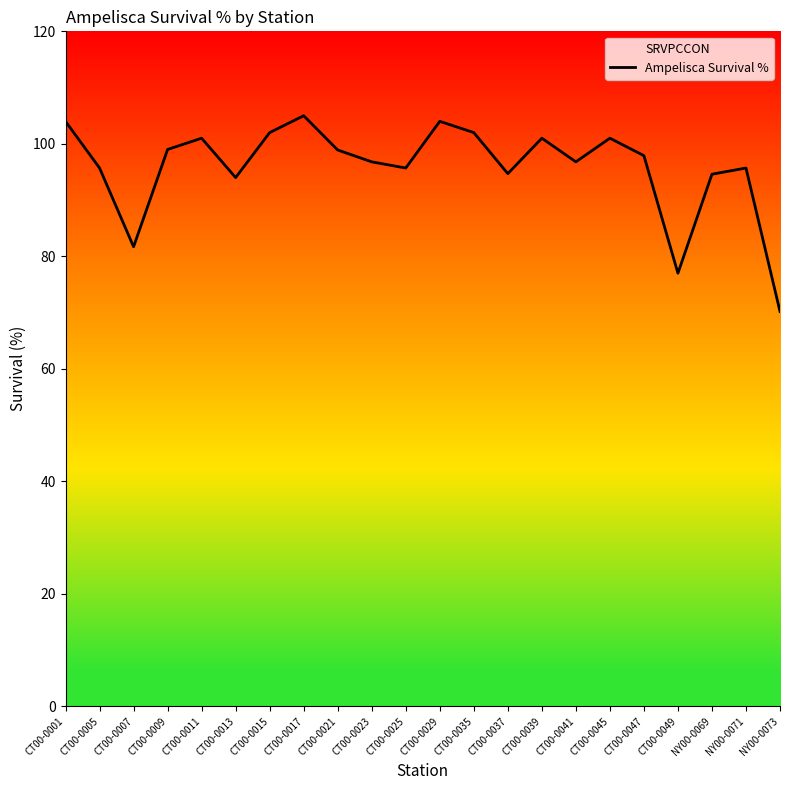

How many points are higher than both their immediate neighbors (excluding endpoints)?

6